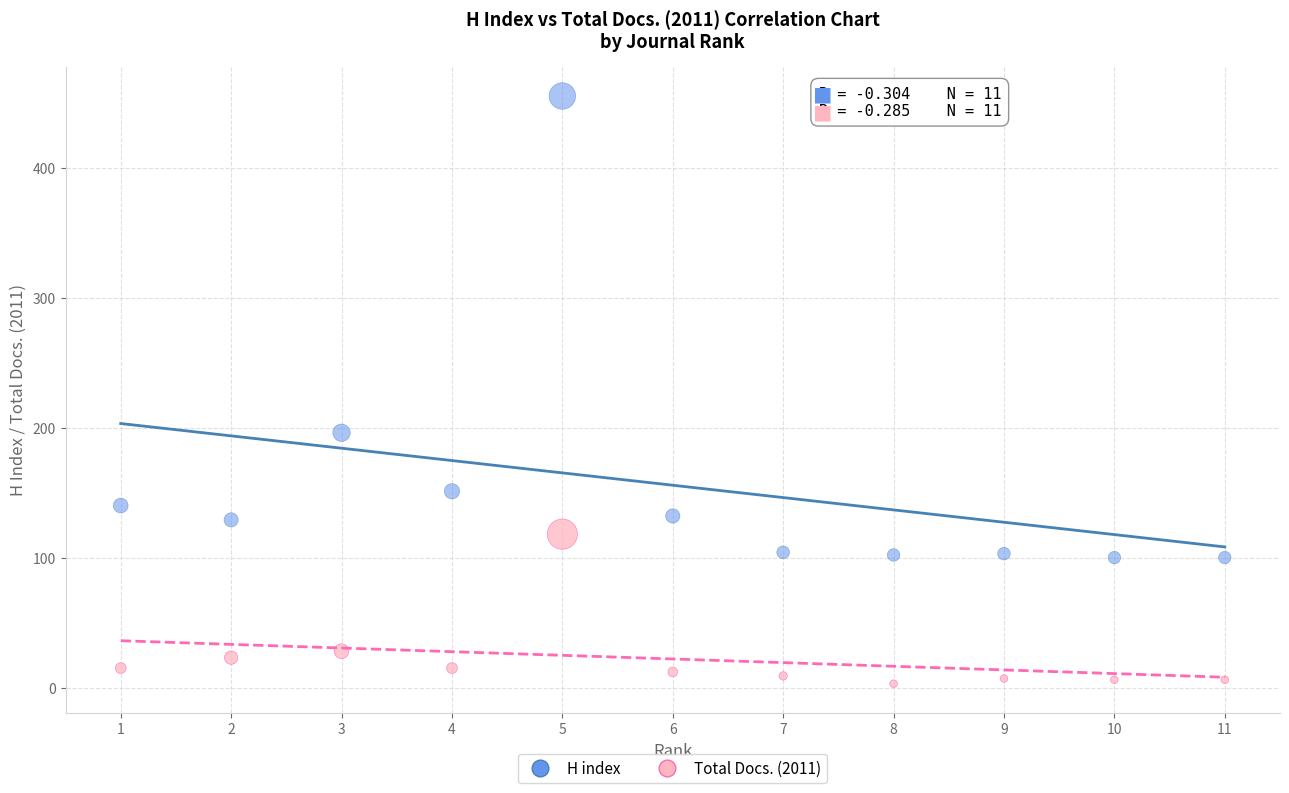

Which series reaches the maximum Y coordinate?

H index